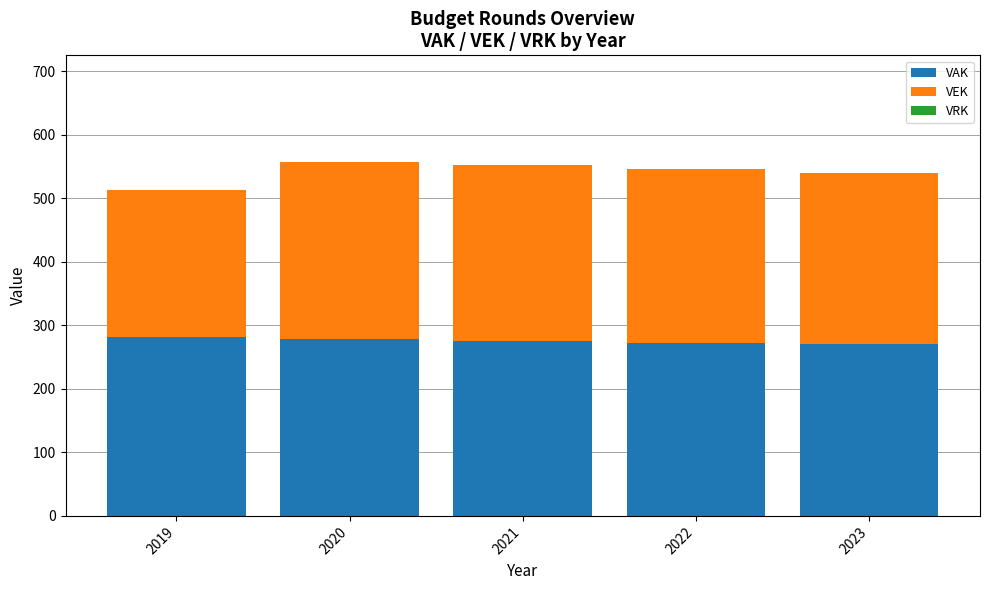

What is the total value across all series at 2021?

552